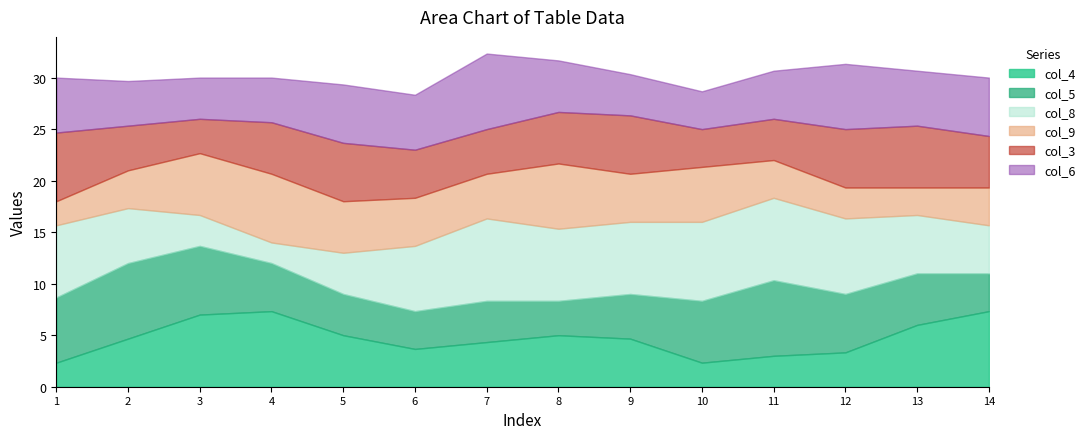

What is the total value across all series at 4?

30.0